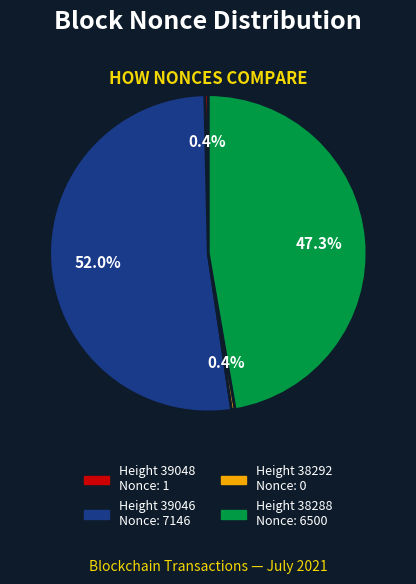

Is there a majority slice in this chart?

Yes